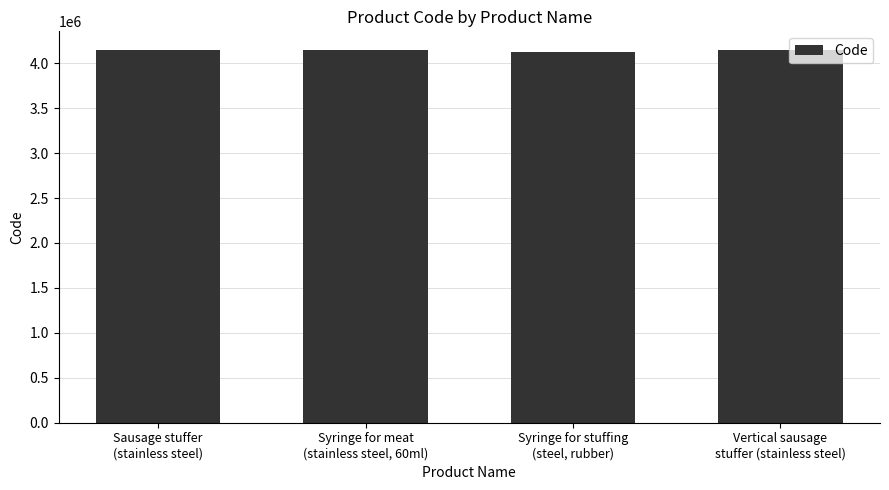

What is the sum of the values at Sausage stuffer
(stainless steel) and Syringe for stuffing
(steel, rubber)?

8277803